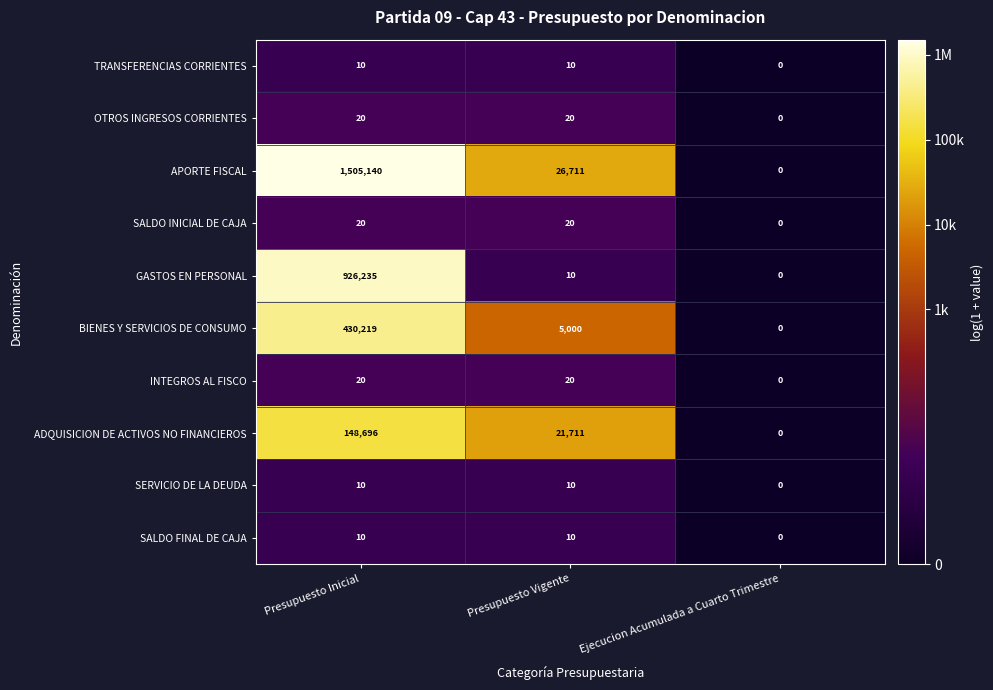

Which series has the largest total across all categories?

APORTE FISCAL